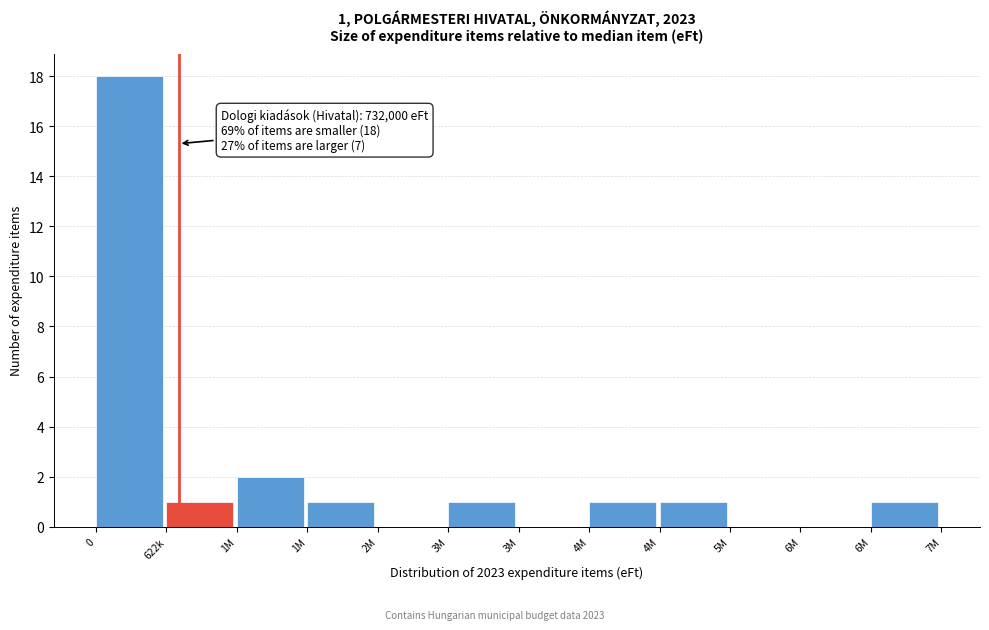

Are the bars horizontal?

No